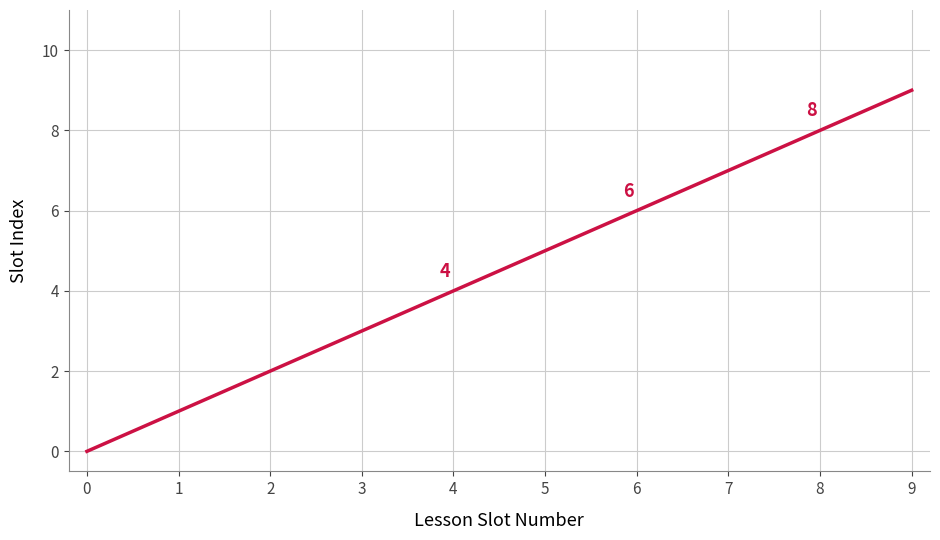

How many categories are shown in the chart?

10